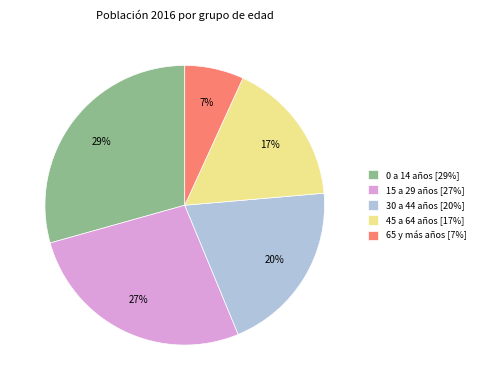

Between 65 y más años [7%] and 15 a 29 años [27%], which is larger?

15 a 29 años [27%]